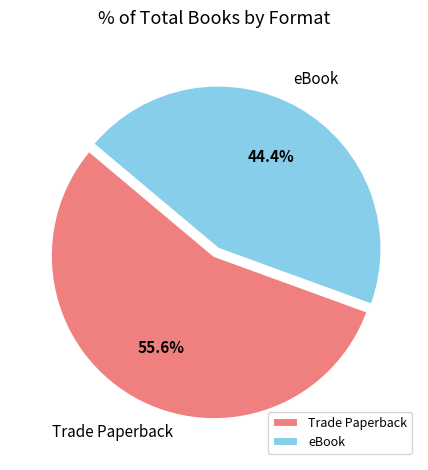

To the nearest percent, what is the difference between the largest and smallest slice percentages?

11%